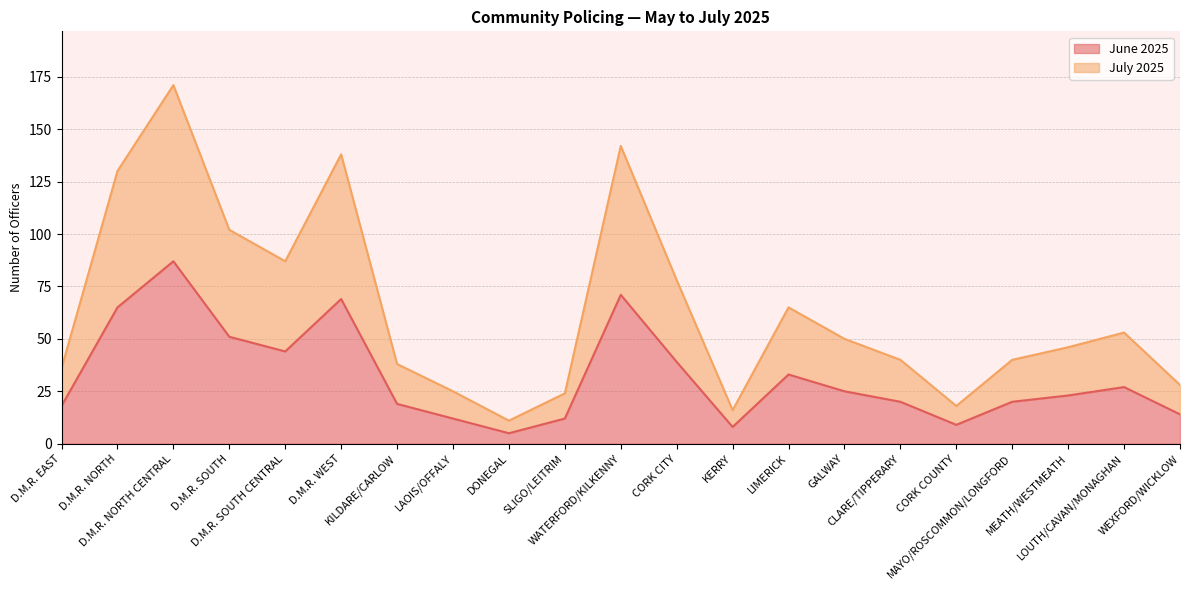

How many values in the July 2025 line series are below 46?

10